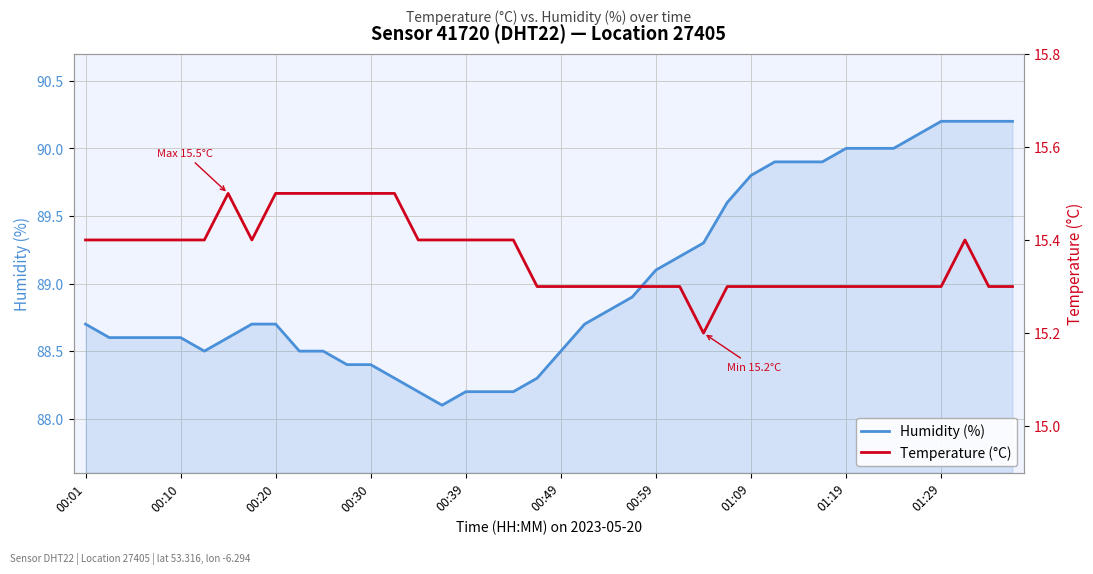

The Humidity (%) series shows 127.5 at 01:09. True or false?

False